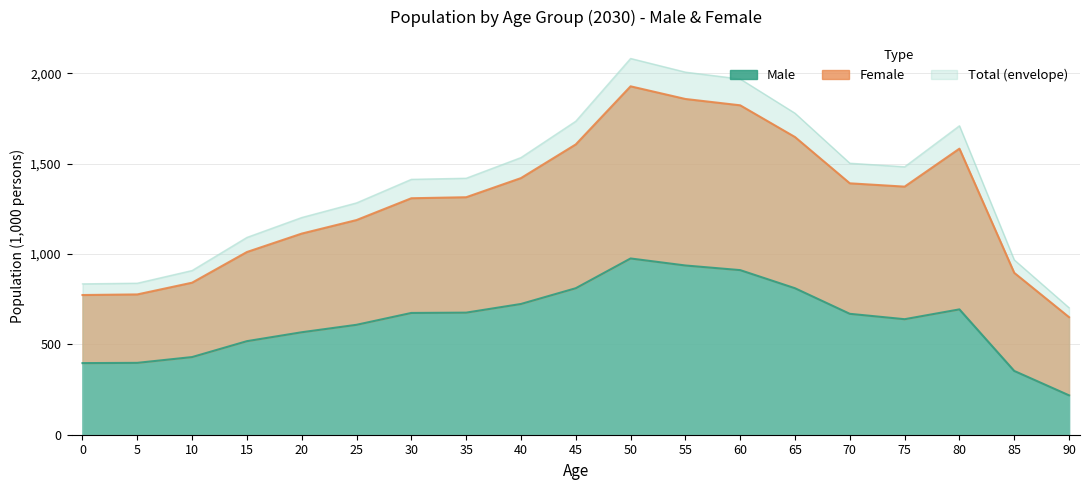

True or false: Male has a value of 1199.7 at 45.

False